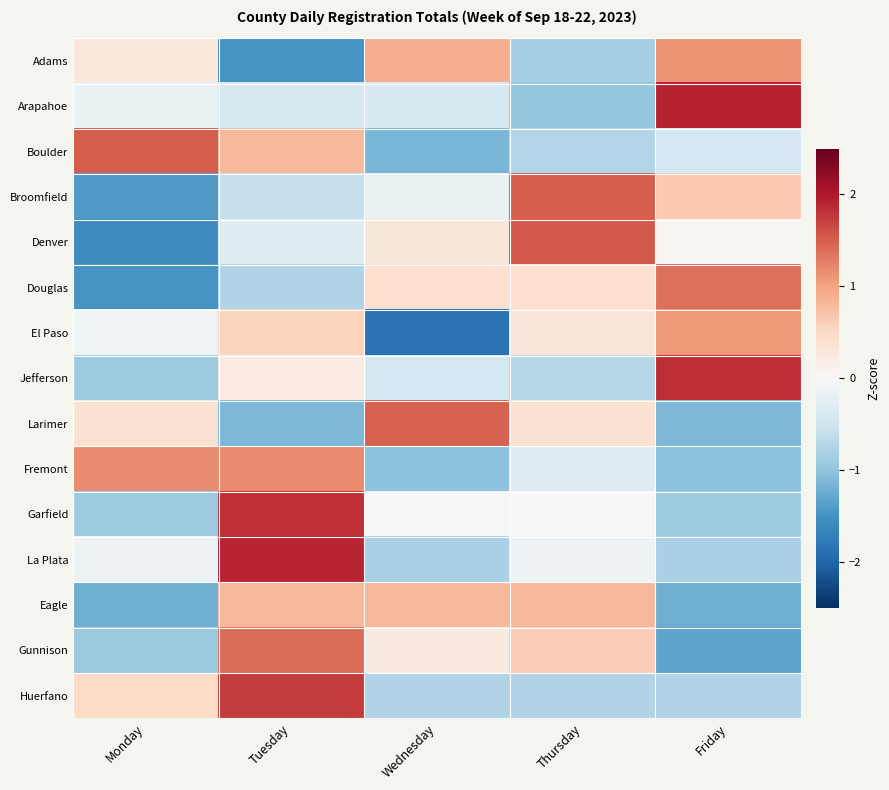

List the series in order of their peak value, lowest first.

Eagle, El Paso, Adams, Fremont, Douglas, Gunnison, Larimer, Broomfield, Boulder, Denver, Huerfano, Garfield, Jefferson, La Plata, Arapahoe